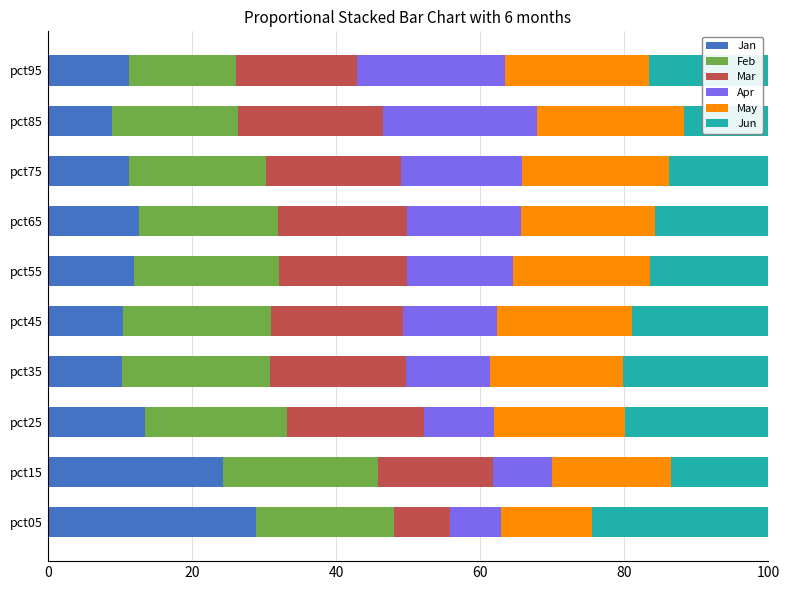

What is the lowest value of the Jan series?

8.9